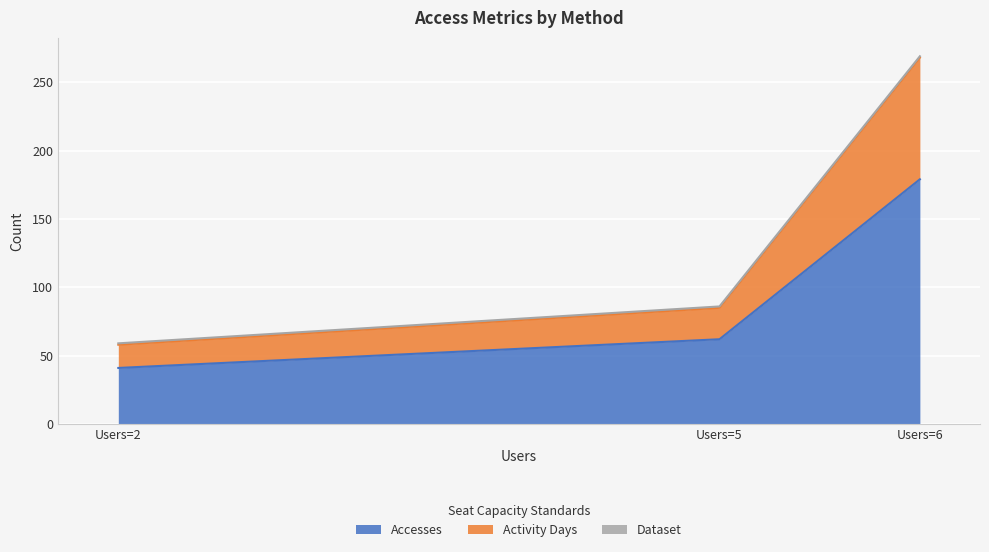

At which category is the sum across all series the highest?

Users=6